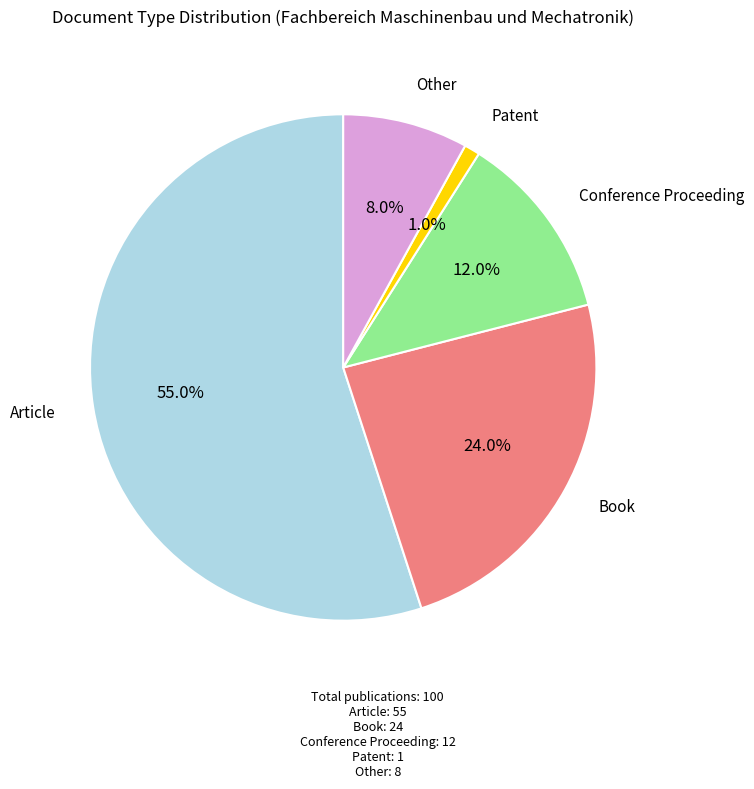

Approximately how many times larger is the value at Book compared to Conference Proceeding?

2.0